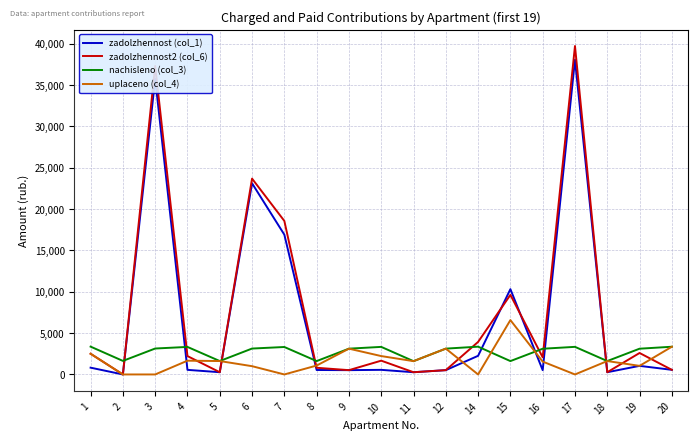

Which series has the largest total across all categories?

zadolzhennost2 (col_6)